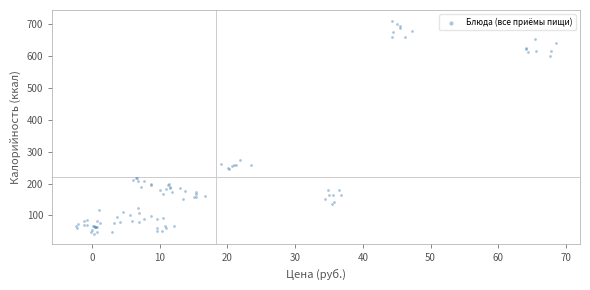

What Y value in the scatter plot is closest to 377?

272.5